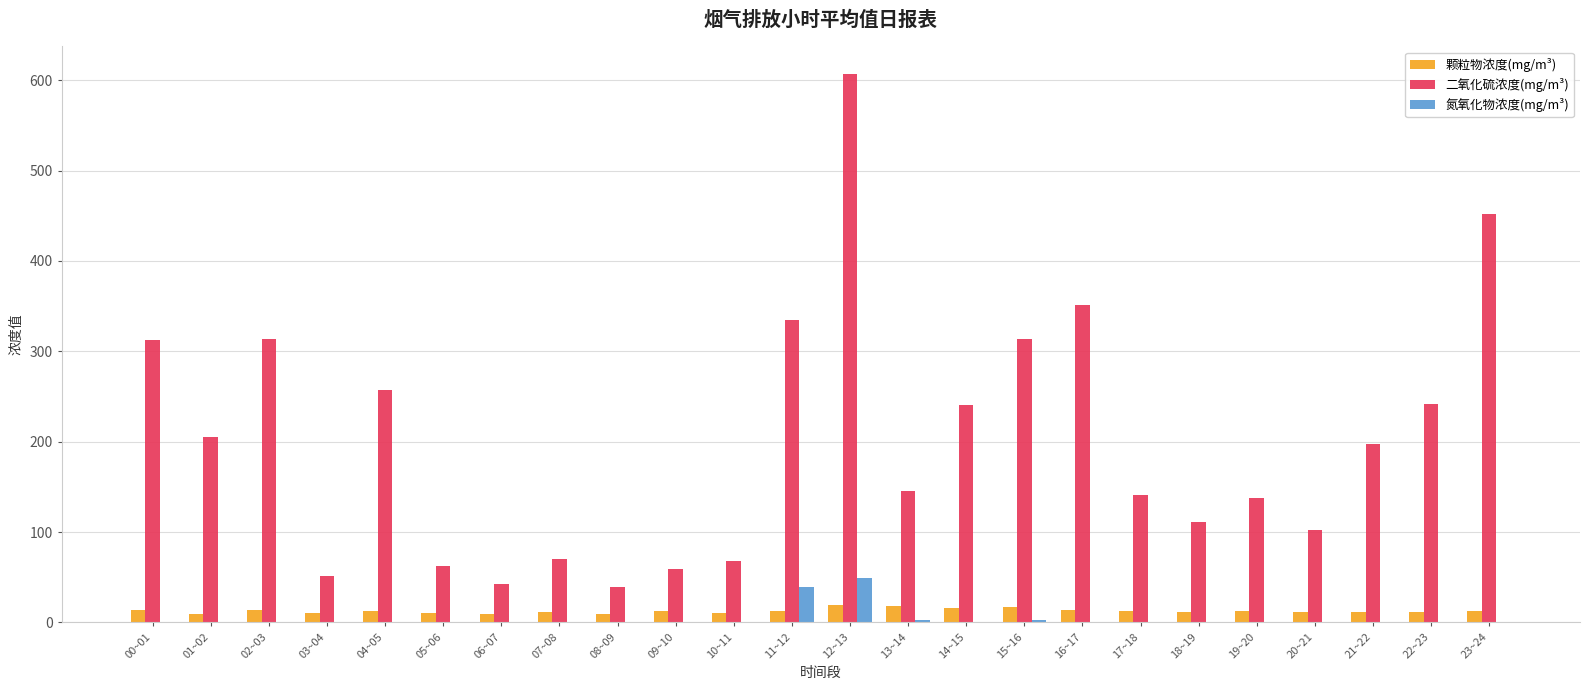

What is the difference between the 二氧化硫浓度(mg/m³) values at 10~11 and 12~13?

538.7